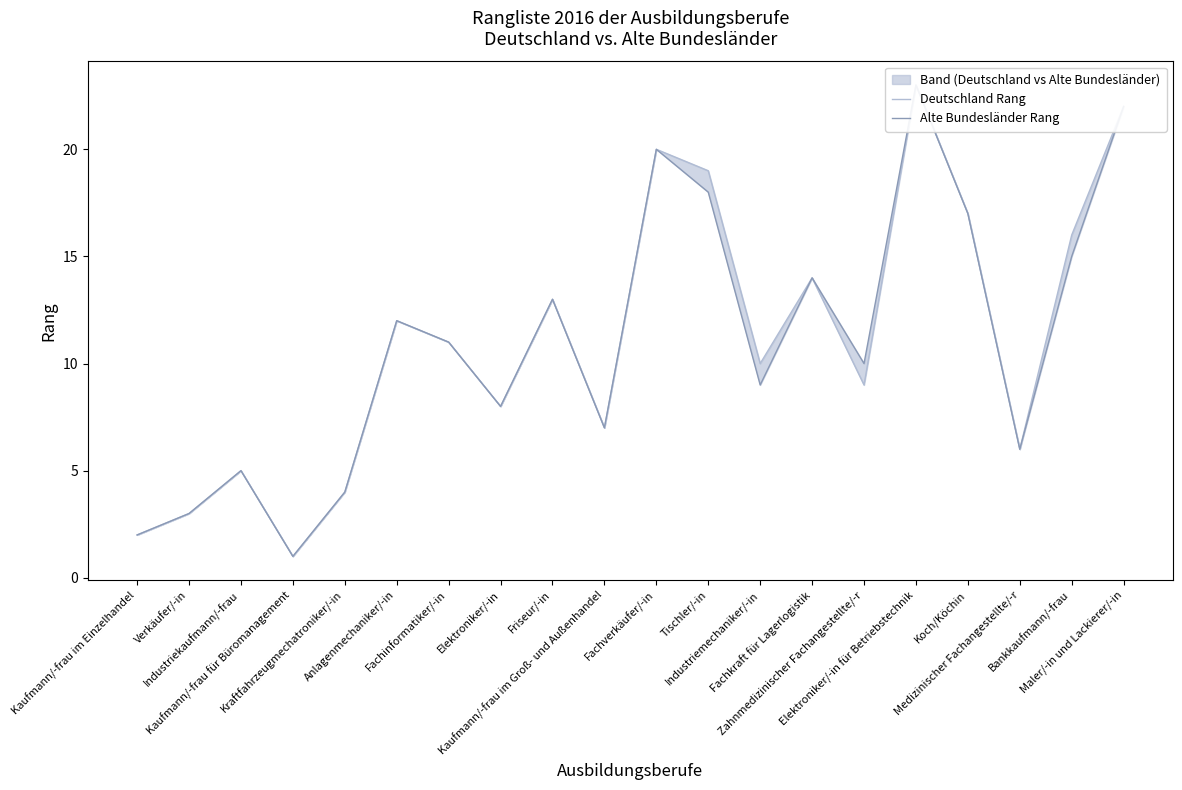

True or false: Deutschland Rang and Alte Bundesländer Rang cross at least once.

False